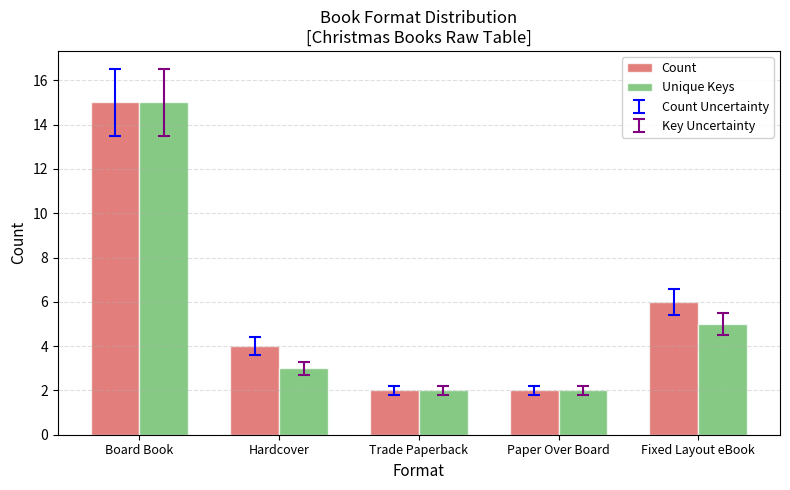

Reading left to right, transcribe all the data shown in this chart.

Count: 15	4	2	2	6
Unique Keys: 15	3	2	2	5